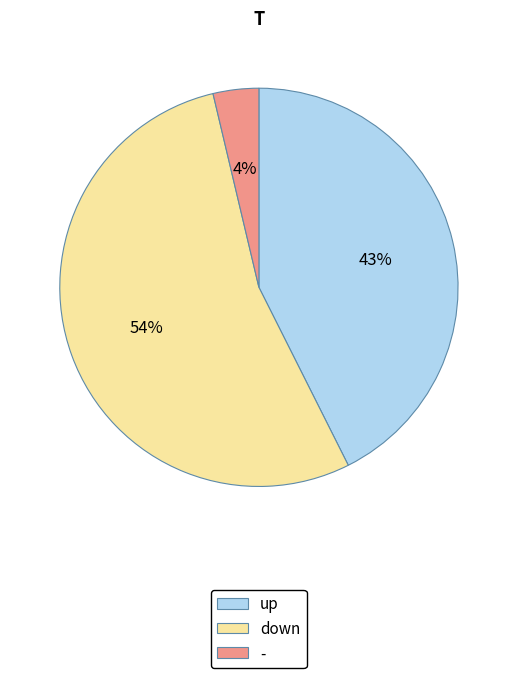

What is the largest slice in the pie chart?

down